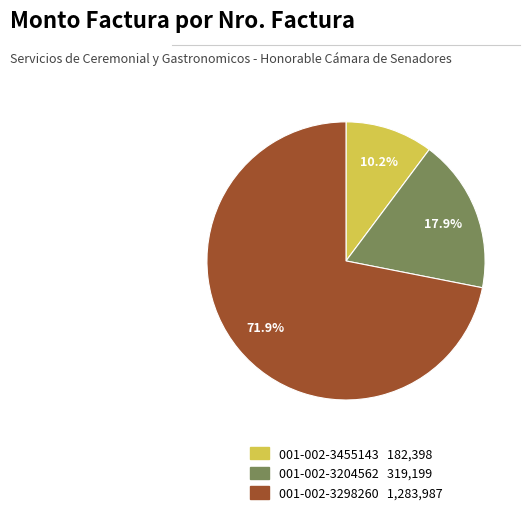

What is the majority slice?

001-002-3298260